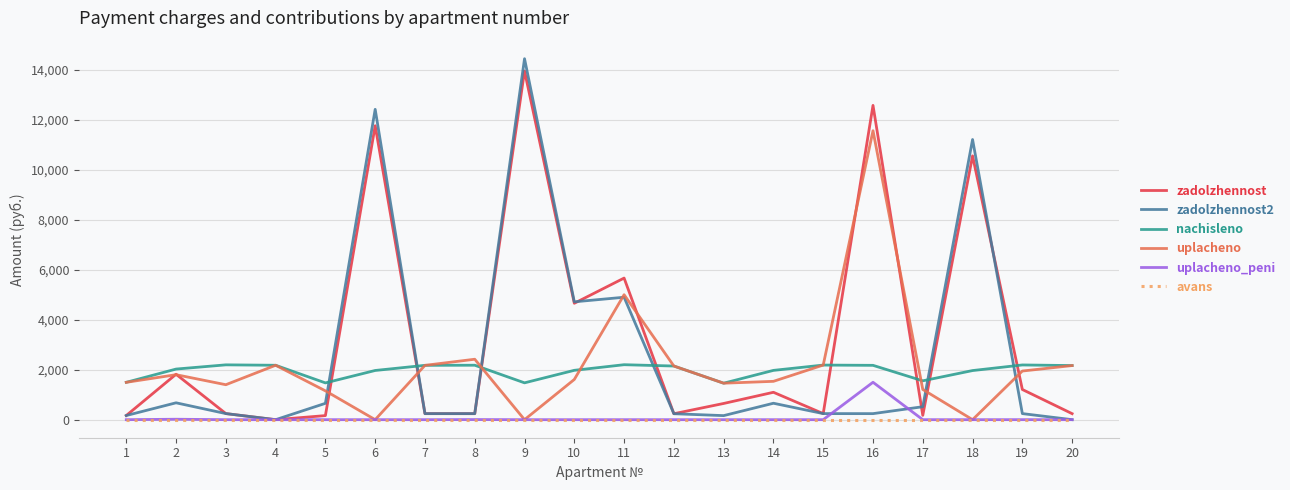

Does the chart display data point markers on the line(s)?

No